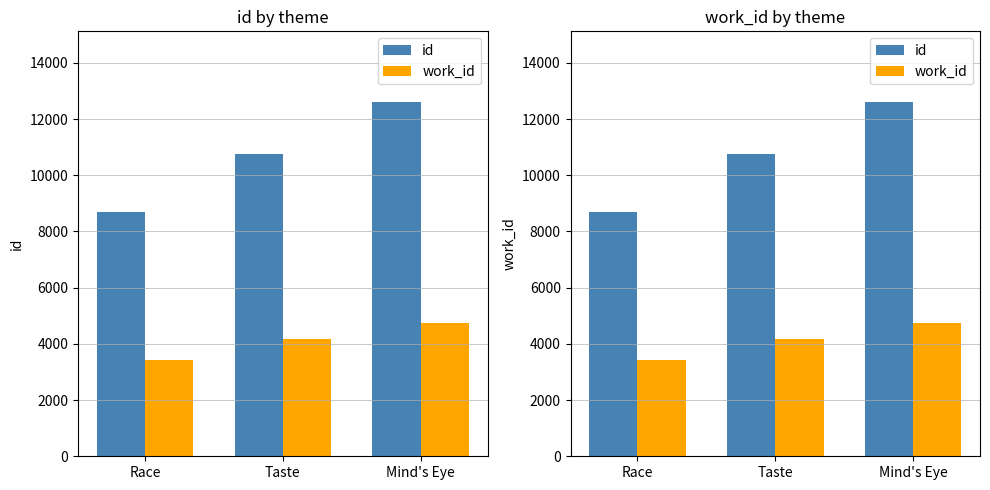

Which series has the widest spread of values?

id